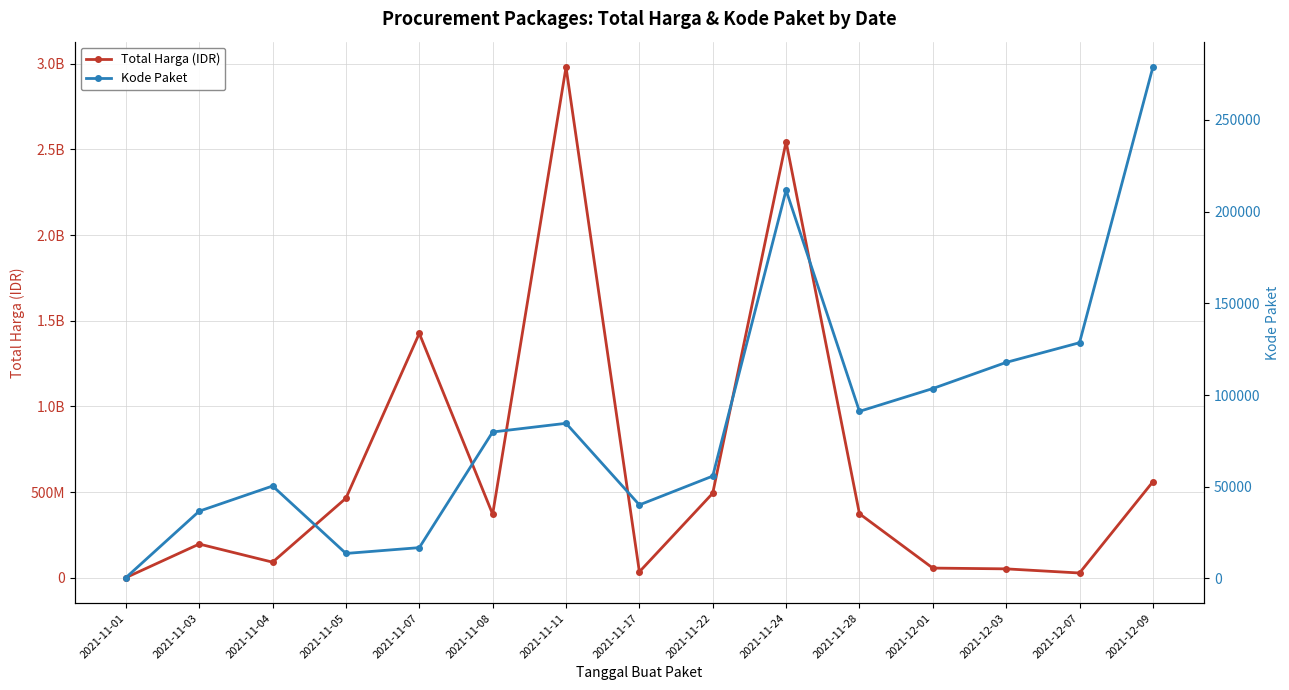

What position from the right is 2021-11-24?

6